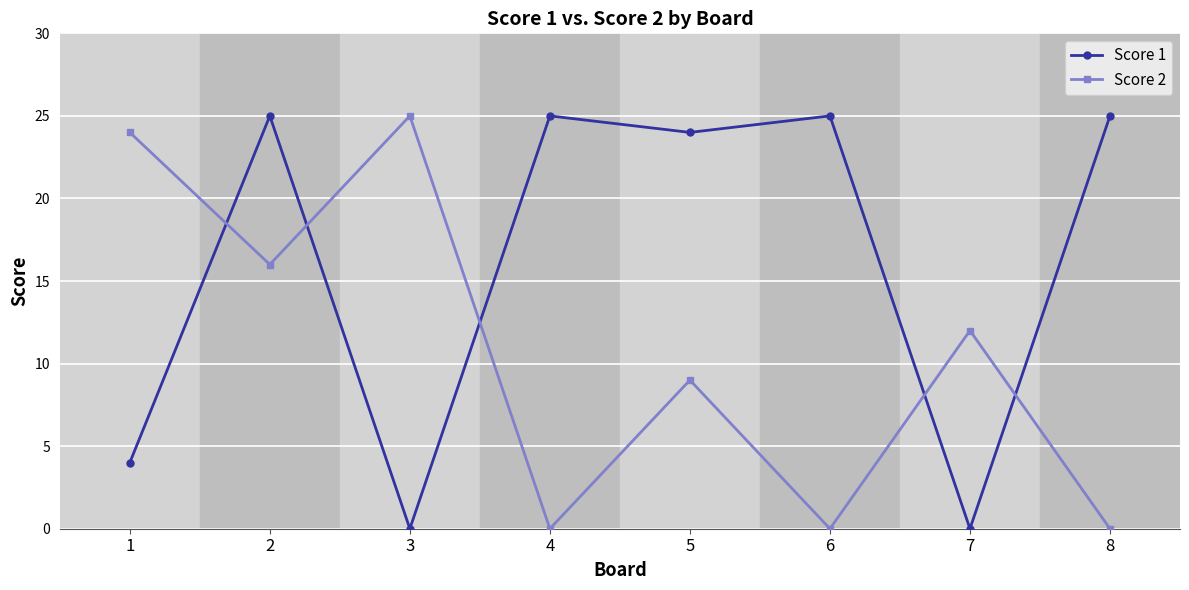

The Score 1 series shows 15 at 6. True or false?

False